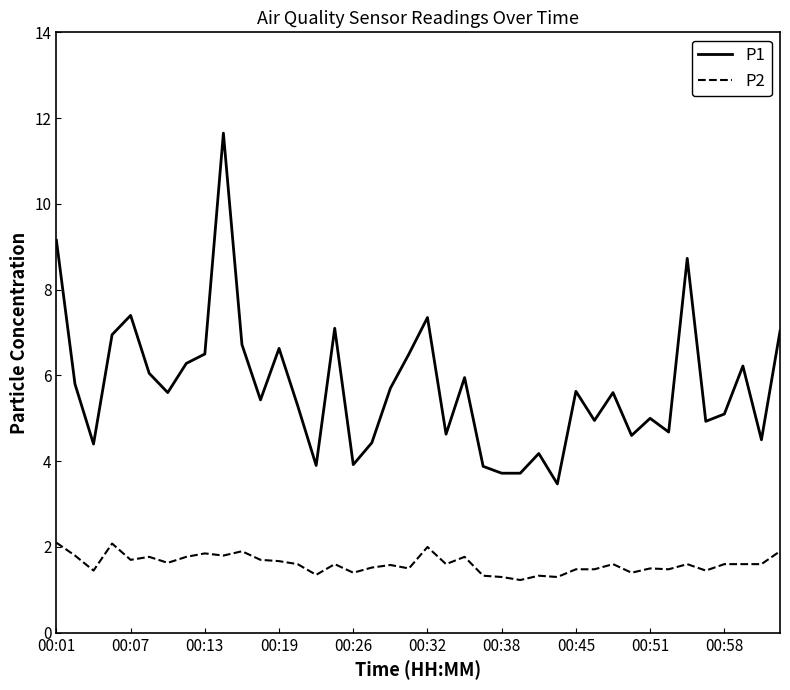

Rank the series by their average value, from lowest to highest.

P2, P1